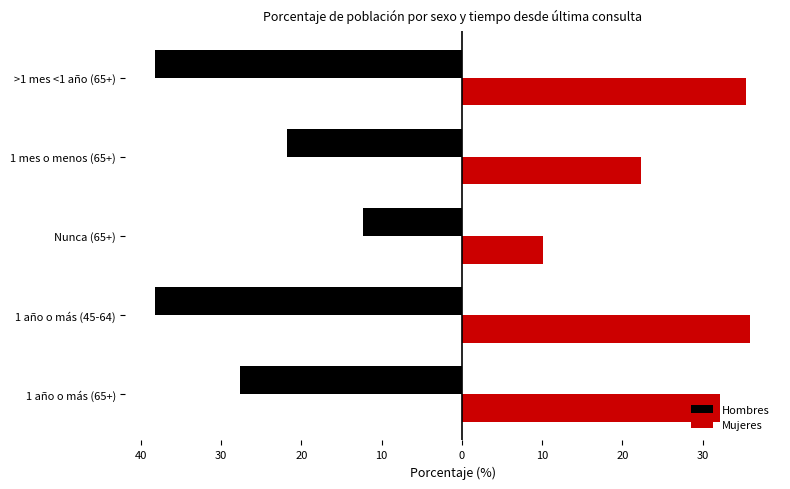

What are all the series names shown in the legend?

Hombres, Mujeres